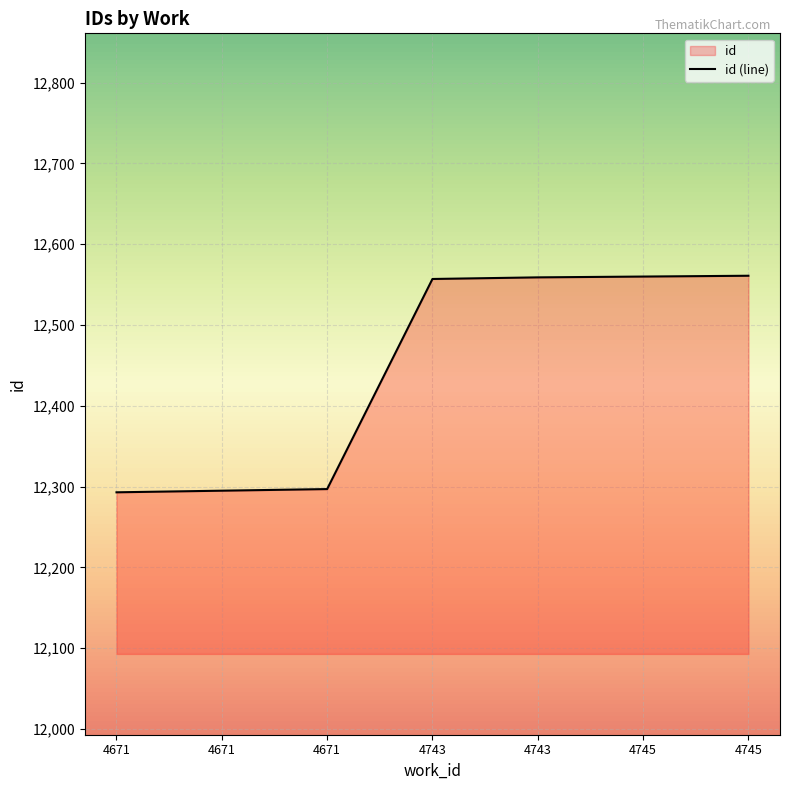

What is the ratio of the value at 4743 to the value at 4671?

1.0